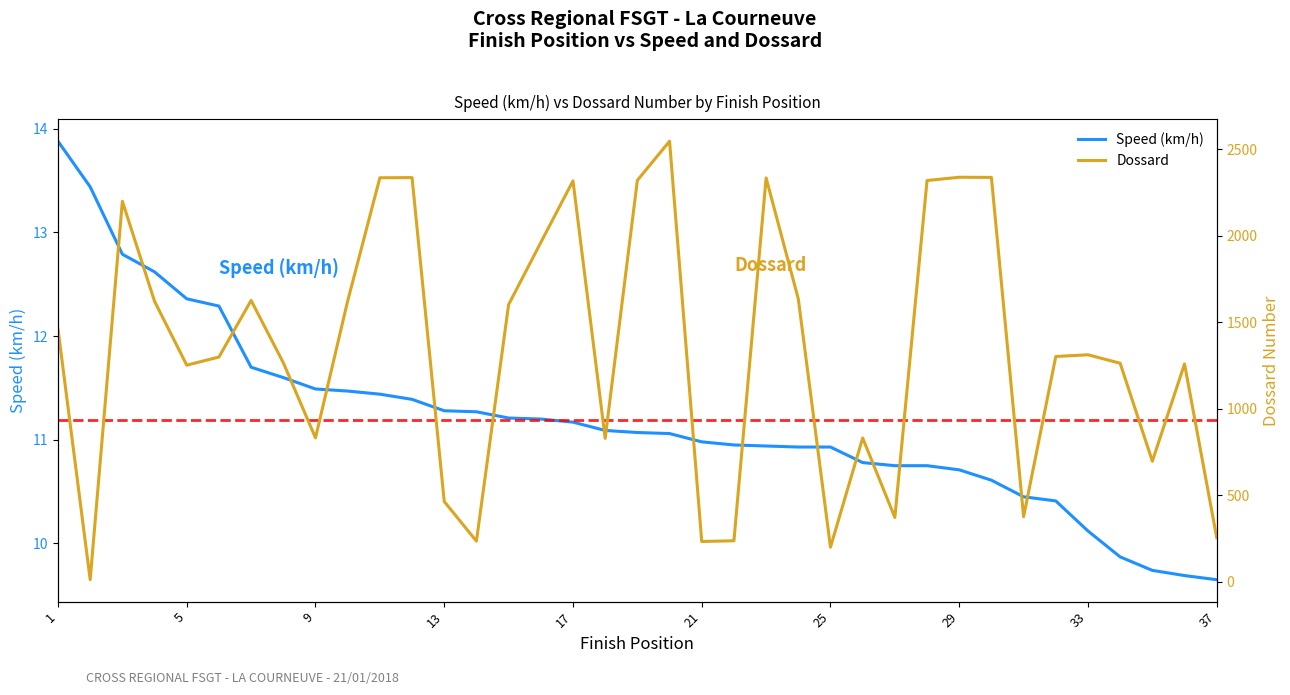

How many values in the Dossard series exceed 1303?

18